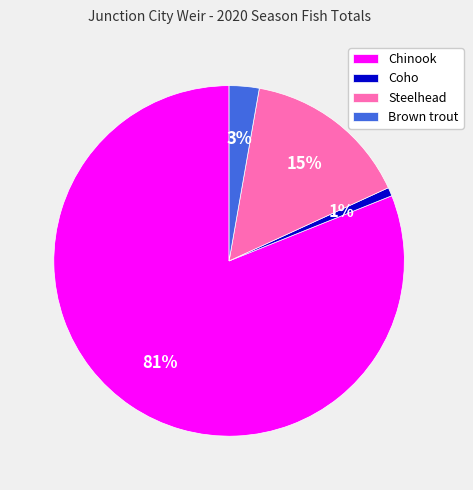

Do Coho and Steelhead together represent more than half of the pie?

No